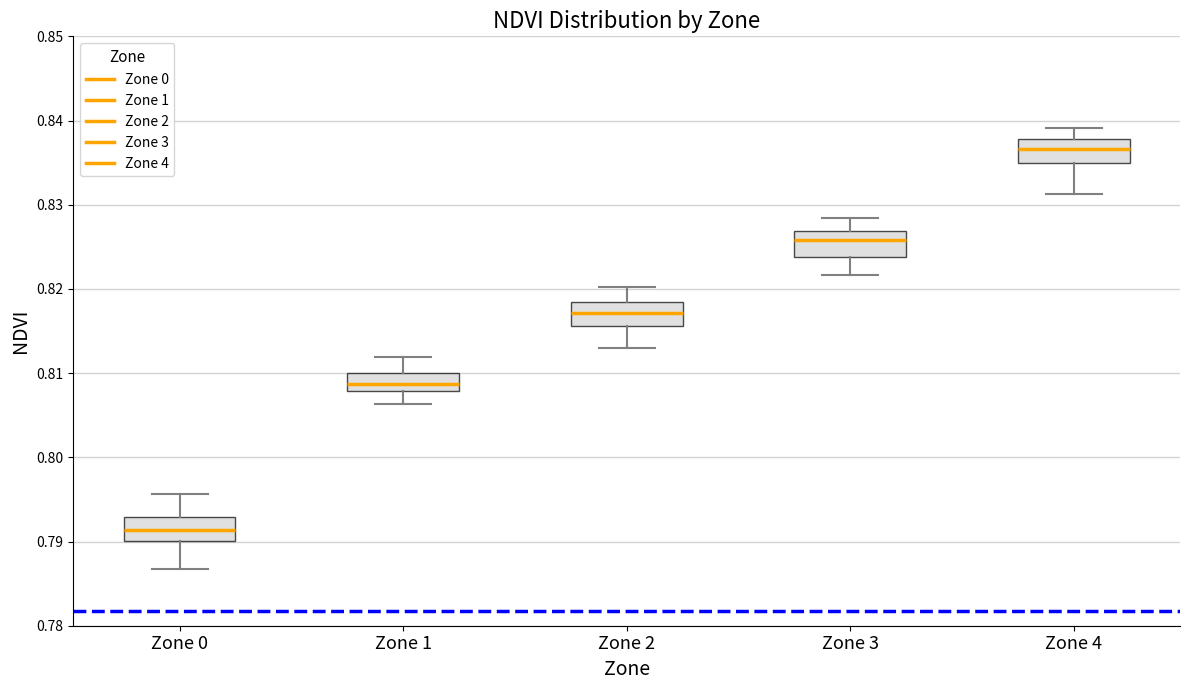

Which box's median line is the lowest?

Zone 0